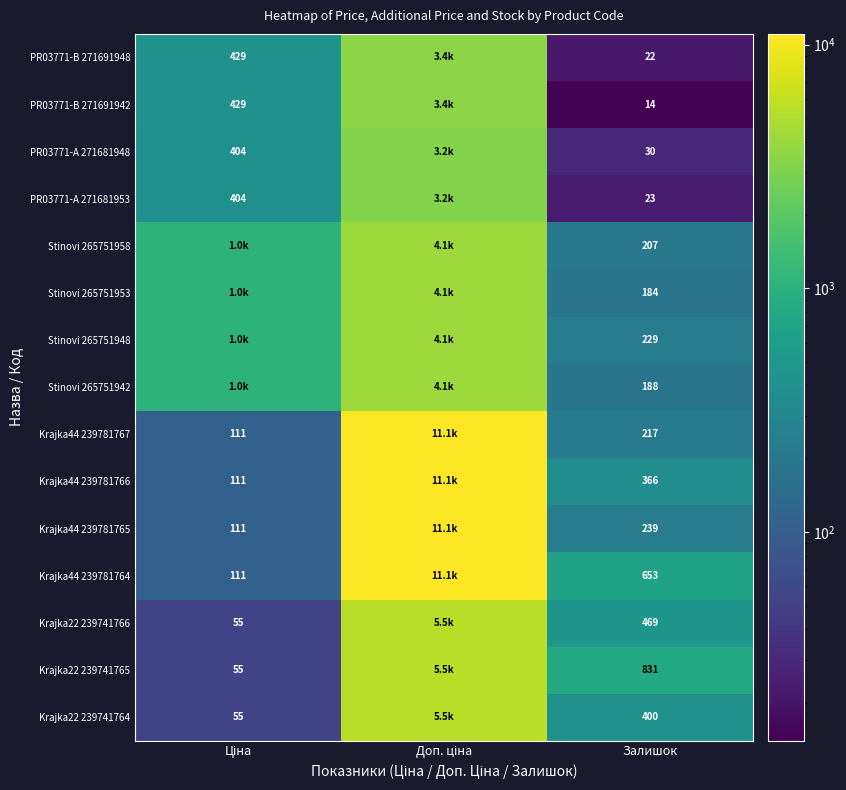

At which label is Krajka44 239781766 closest to 5582?

Залишок